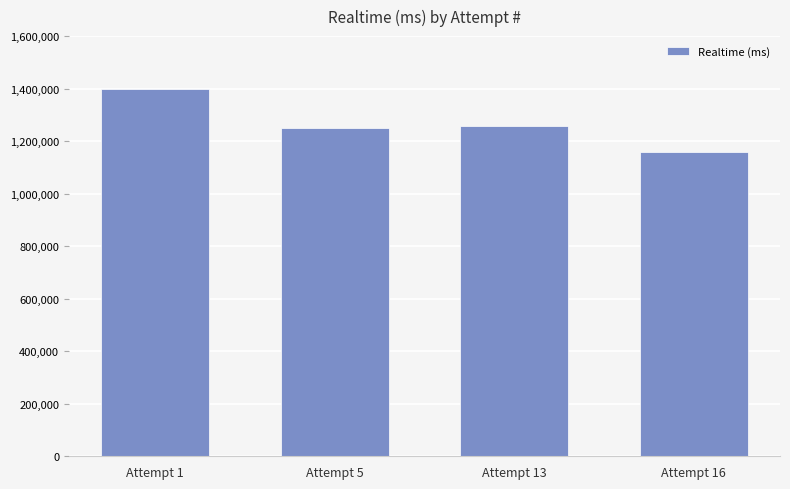

What is the approximate value at Attempt 13, to the nearest 100?

1258800